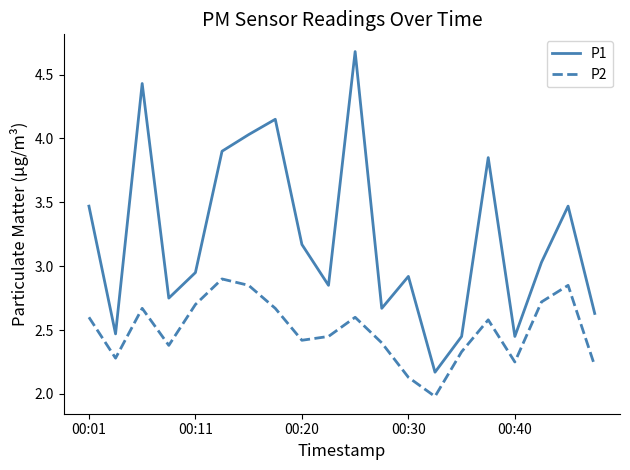

True or false: P1 and P2 cross at least once.

False